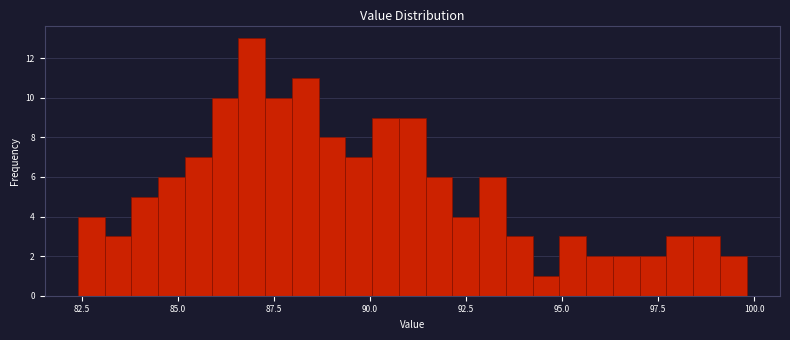

Around what value on the x-axis is the tallest bar? Give the approximate position of its centre, as read against the axis.

87.0